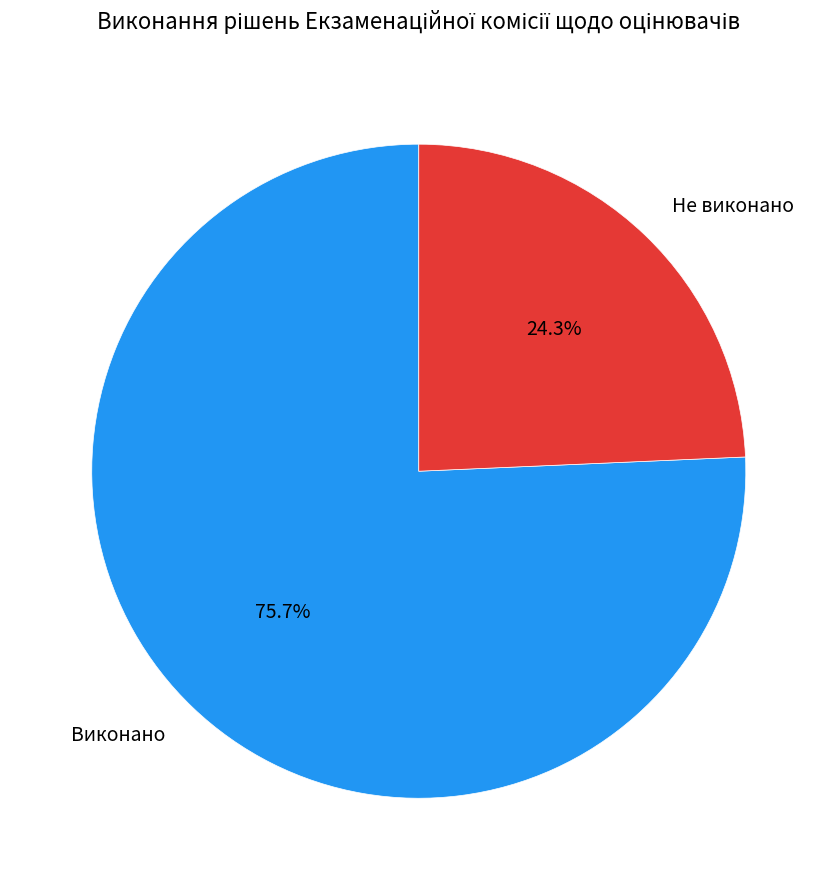

To the nearest percent, what portion does Не виконано represent?

24%